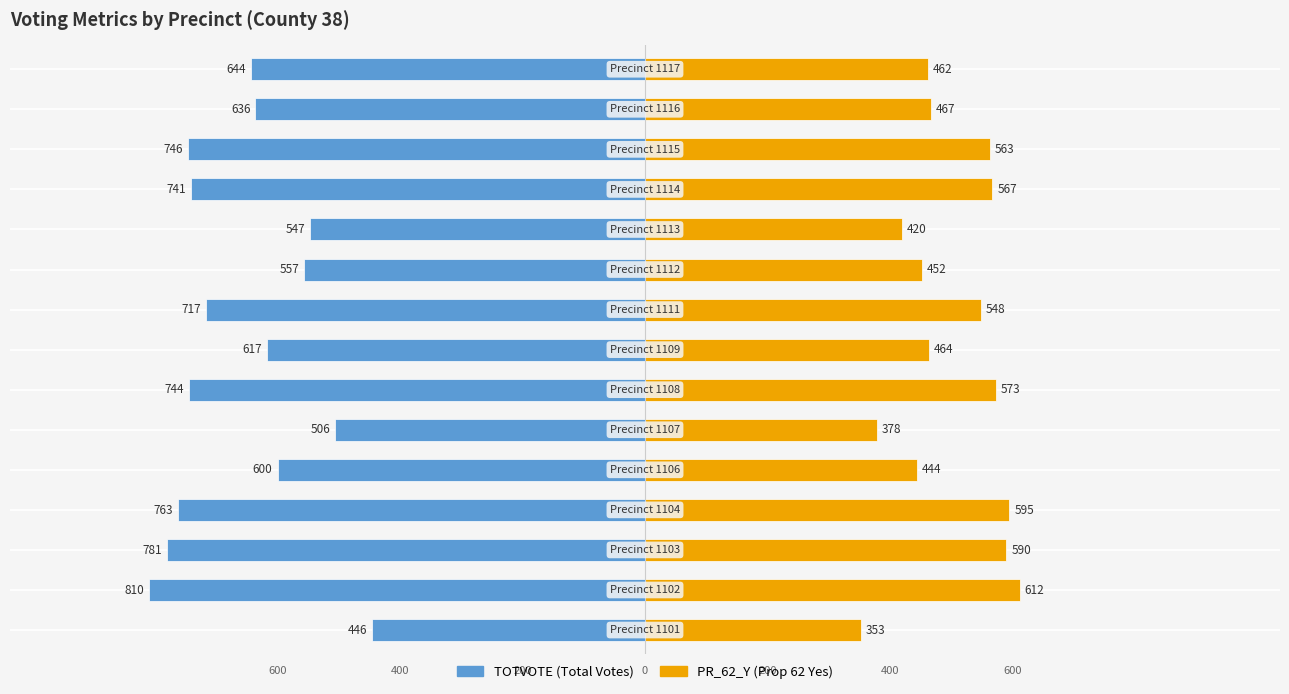

Which series has the widest spread of values?

TOTVOTE